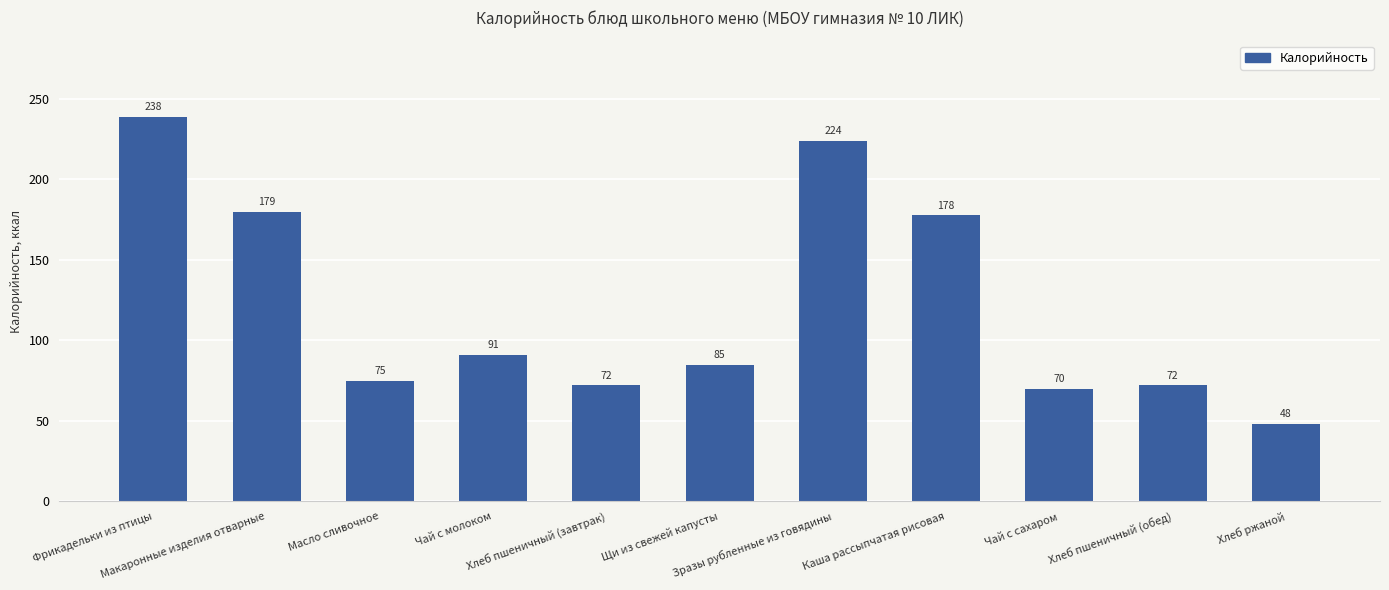

What is the average value?

121.1